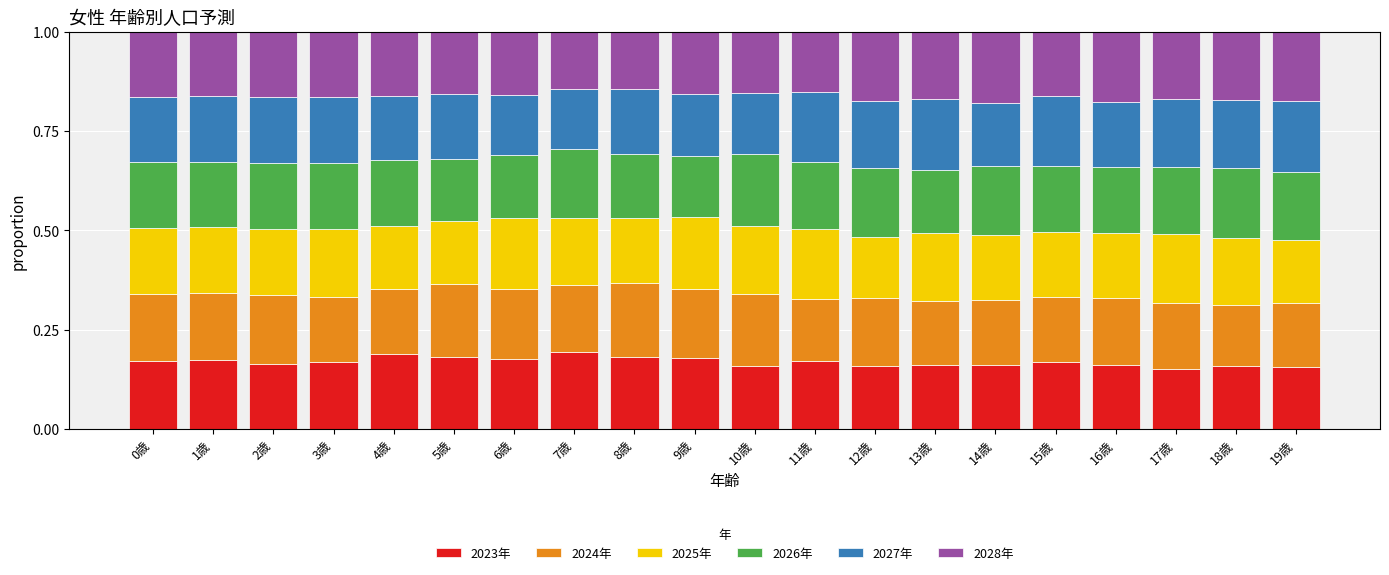

The 2023年 series shows 0.2 at 17歳. True or false?

True